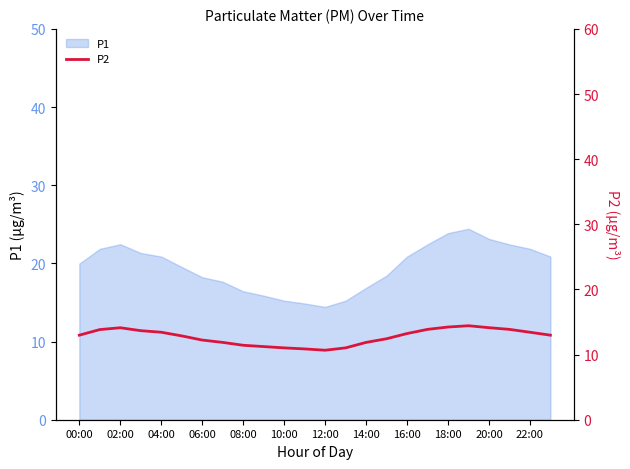

How many lines are shown in the chart?

1